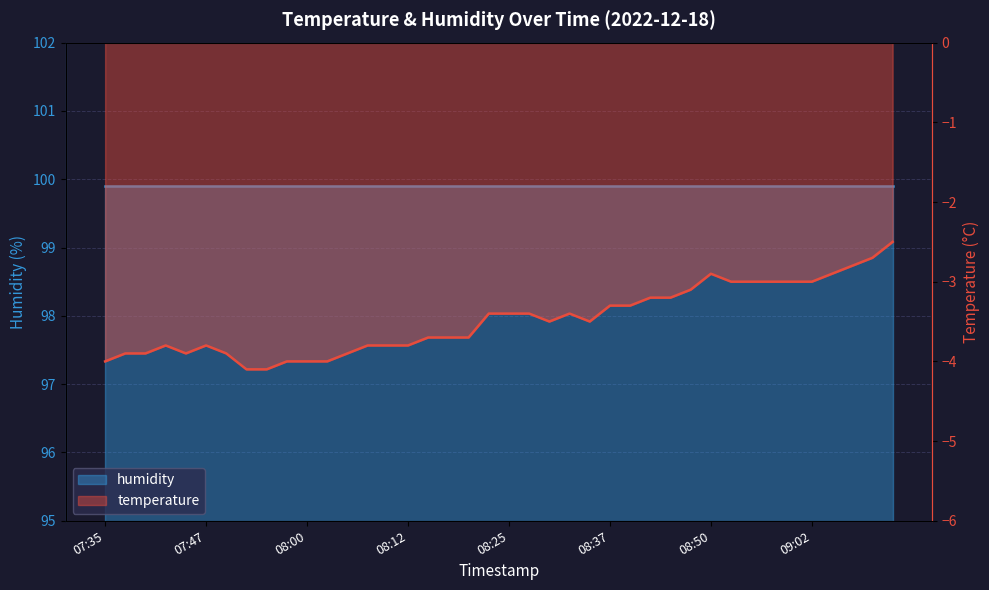

What is the difference between the second highest and second lowest values?

1.4